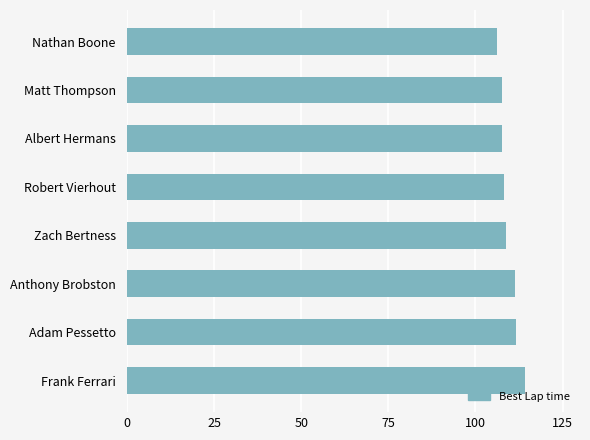

The value at Zach Bertness is 108.7. True or false?

True